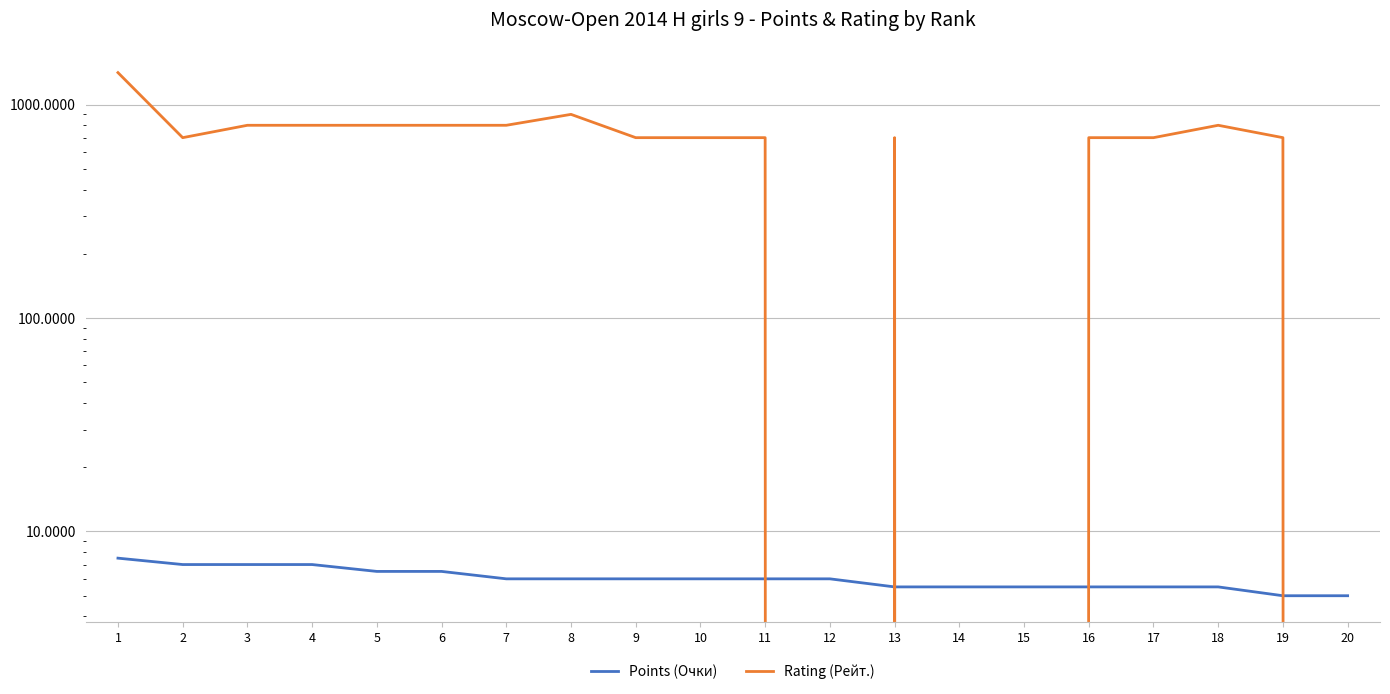

How many data points in Rating (Рейт.) are above 700?

8